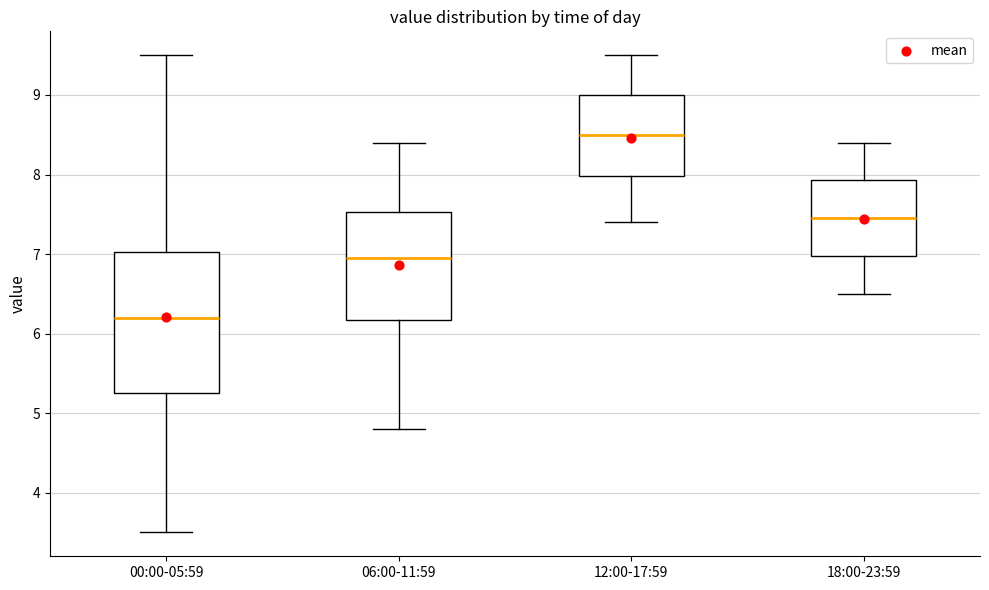

Reading left to right, read every box against the y-axis: the position of its median line, the range the box covers, and the ends of its whiskers. The values are not printed on the chart, so give them approximately, as read against the axis.

00:00-05:59: median 6.2, box 5.3 to 7.0, whiskers 3.5 to 9.5
06:00-11:59: median 7.0, box 6.2 to 7.5, whiskers 4.8 to 8.4
12:00-17:59: median 8.5, box 8.0 to 9.0, whiskers 7.4 to 9.5
18:00-23:59: median 7.5, box 7.0 to 7.9, whiskers 6.5 to 8.4